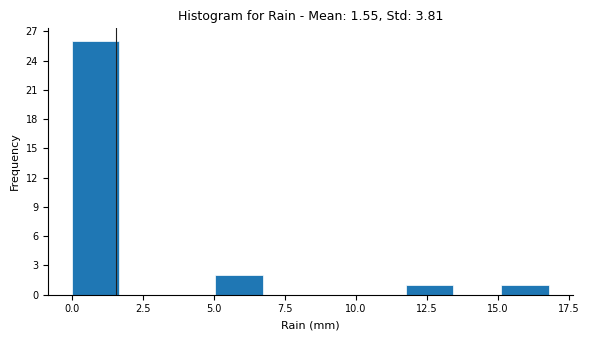

Read against the x-axis, roughly where is the centre of the tallest bar?

1.0